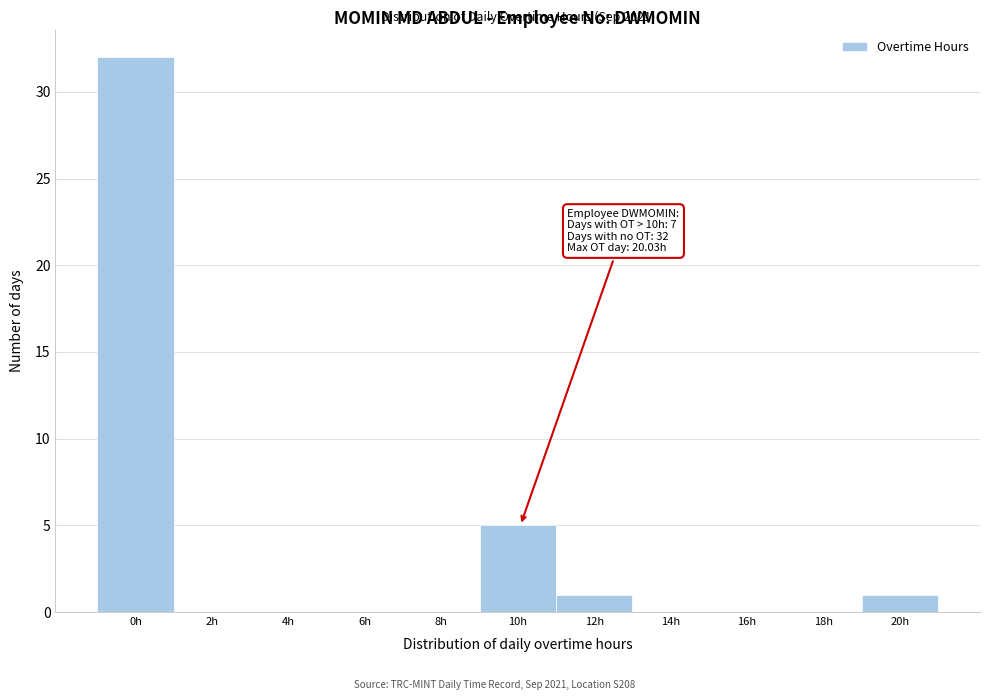

Reading left to right, list all the values displayed in this chart.

0h=32	2h=0	4h=0	6h=0	8h=0	10h=5	12h=1	14h=0	16h=0	18h=0	20h=1